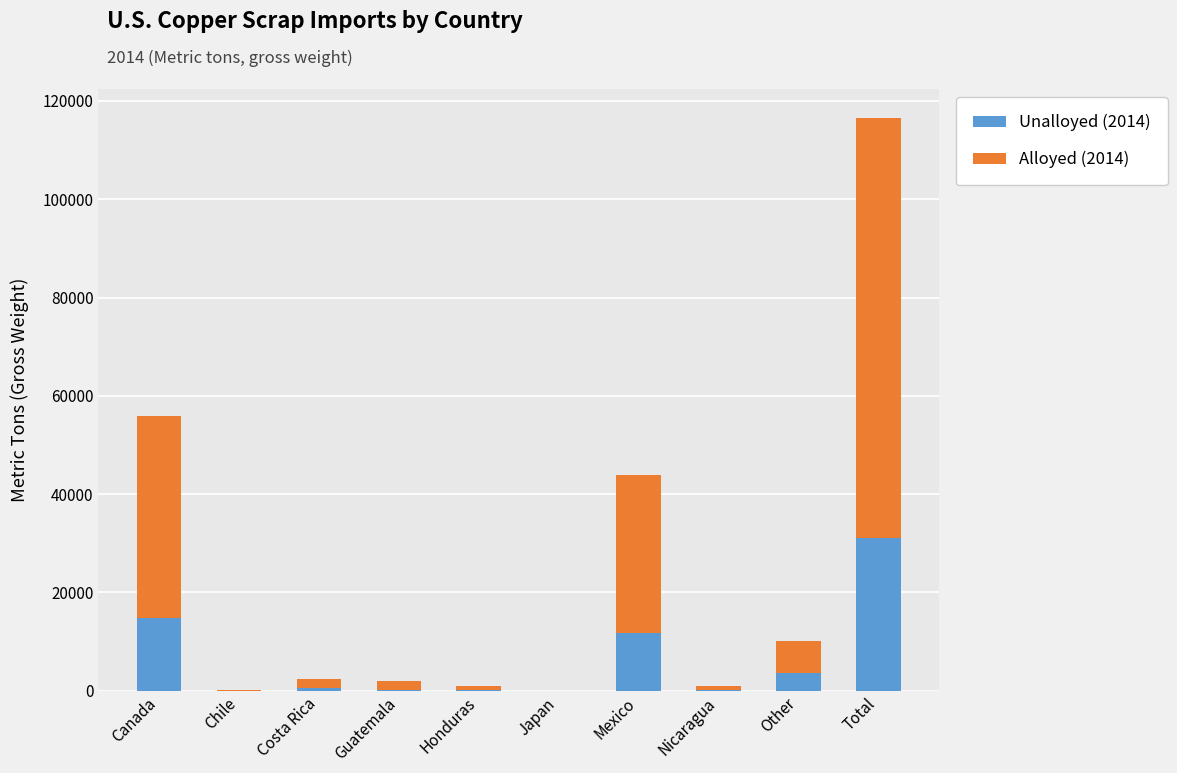

What are all the series names shown in the legend?

Unalloyed (2014), Alloyed (2014)